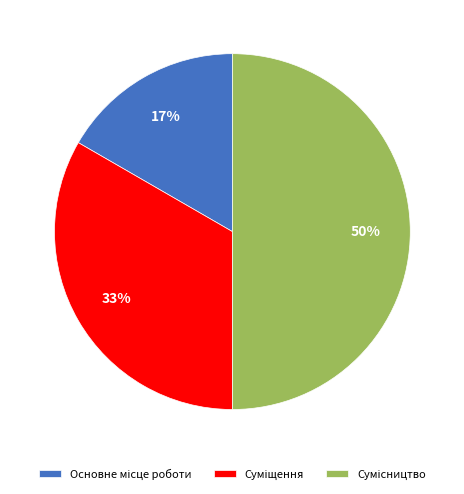

To the nearest percent, what is the difference between the largest and smallest slice percentages?

33%